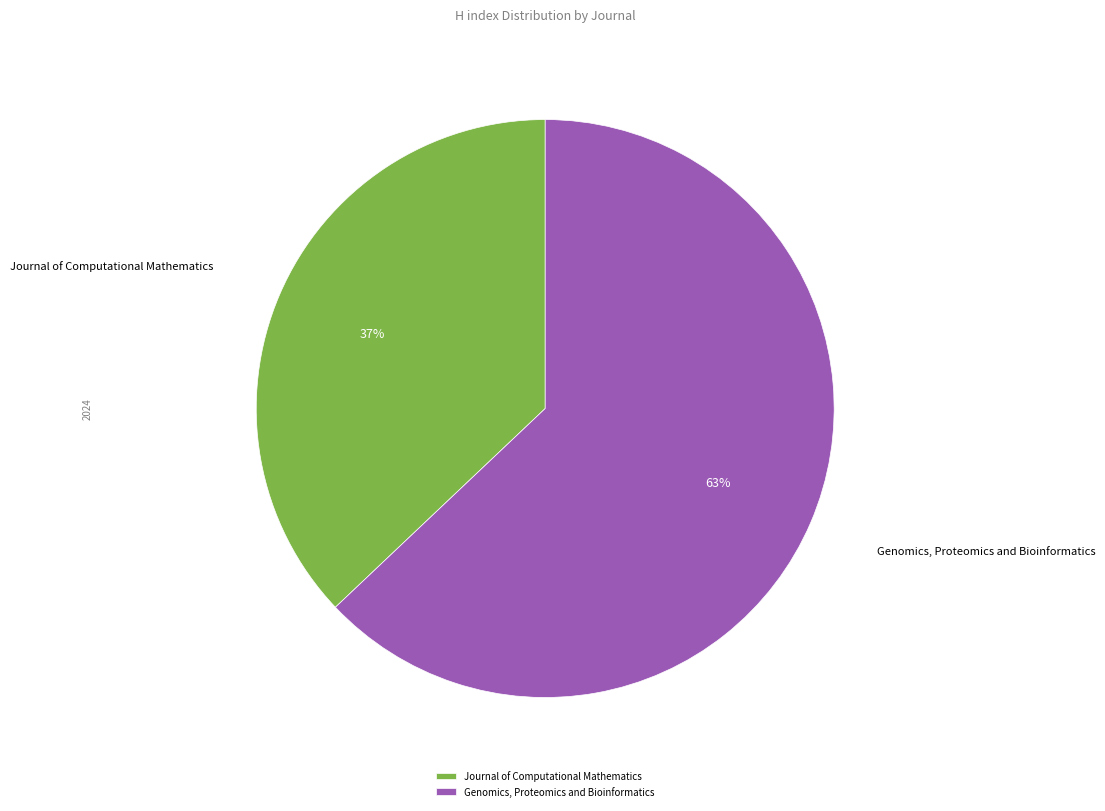

To the nearest percent, what is the difference between the Journal of Computational Mathematics and Genomics, Proteomics and Bioinformatics slice percentages?

26%